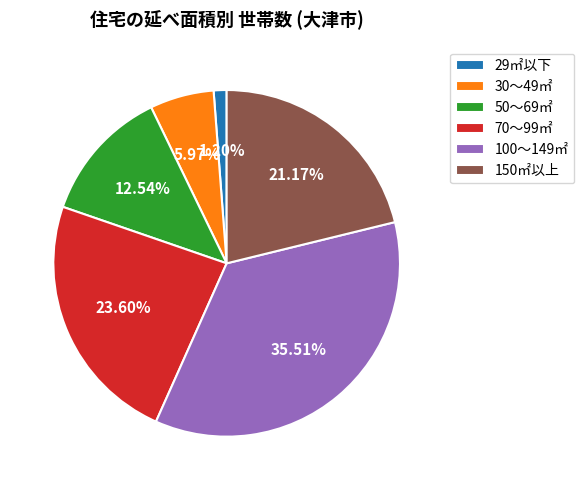

Combined, do 150㎡以上 and 50～69㎡ account for over 50%?

No